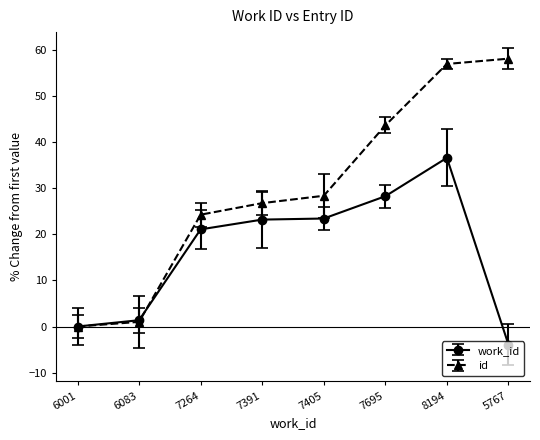

At 7264, list the series in order from largest to smallest.

id, work_id